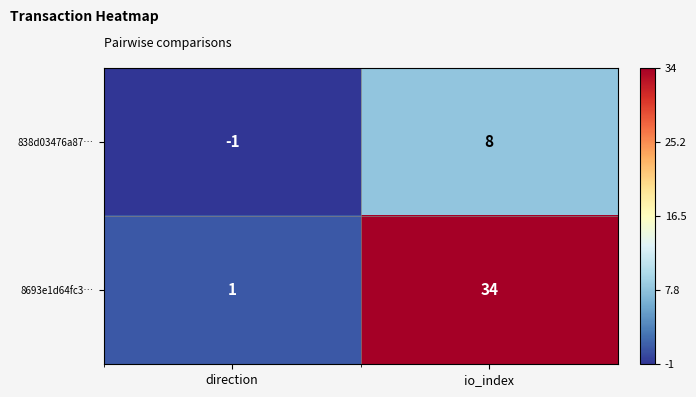

The 8693e1d64fc3… series shows 34 at io_index. True or false?

True